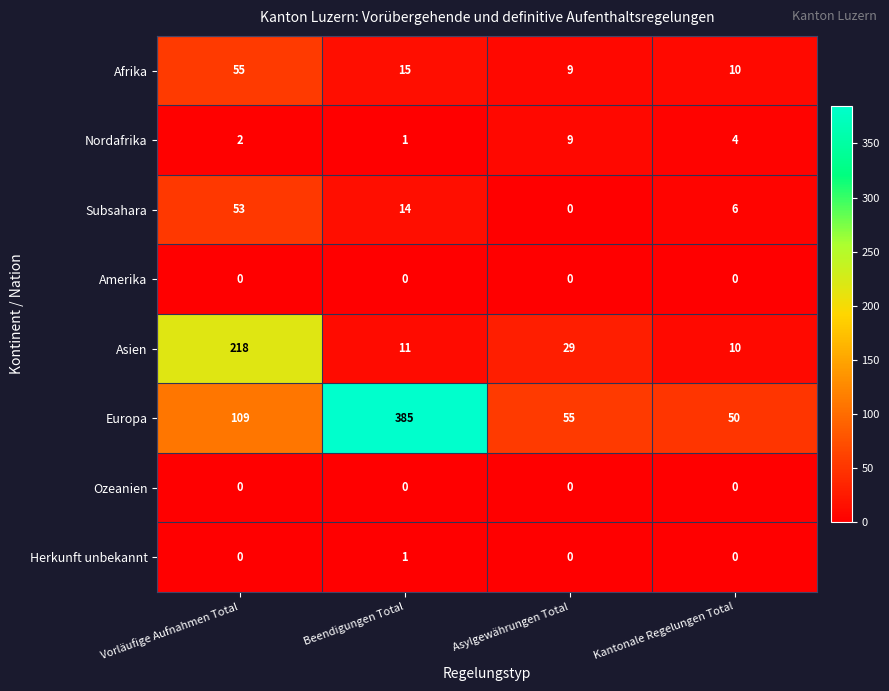

What is the sum of the Europa values at Vorläufige Aufnahmen Total and Asylgewährungen Total?

164